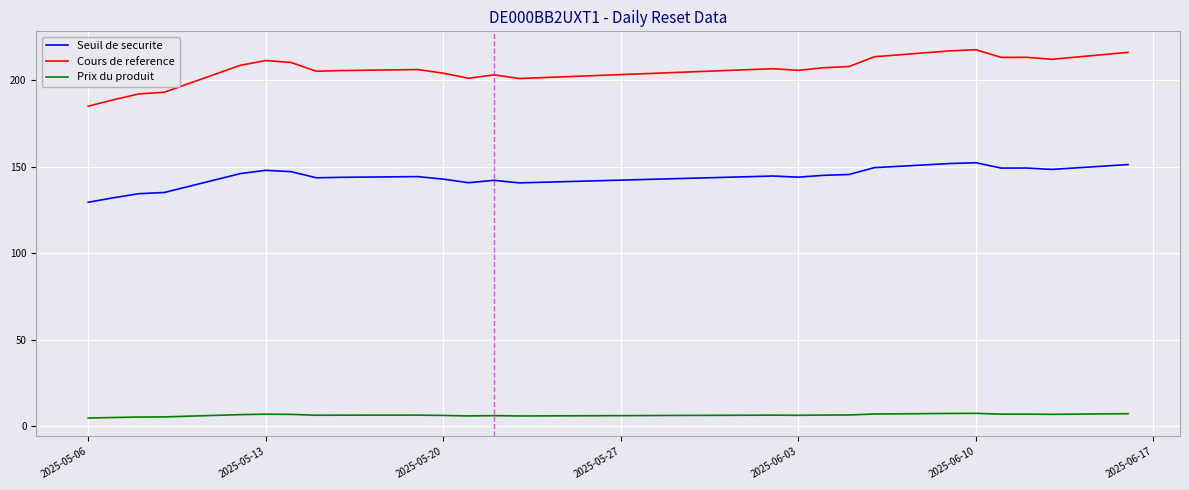

True or false: Cours de reference and Prix du produit intersect in this chart.

False